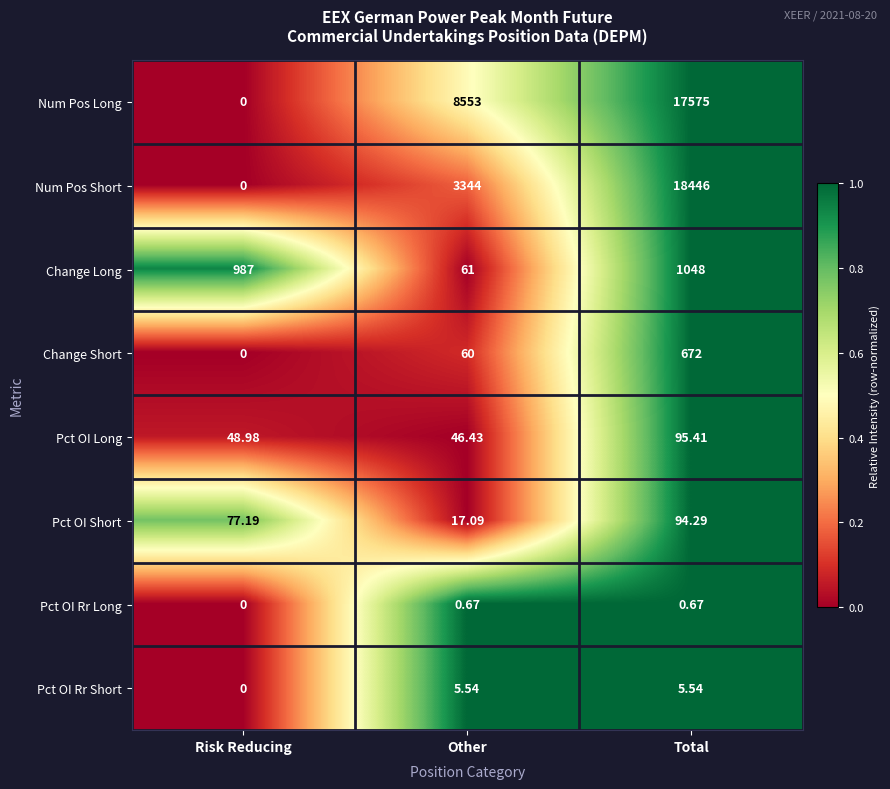

What is the maximum value shown in the chart?

18446.0